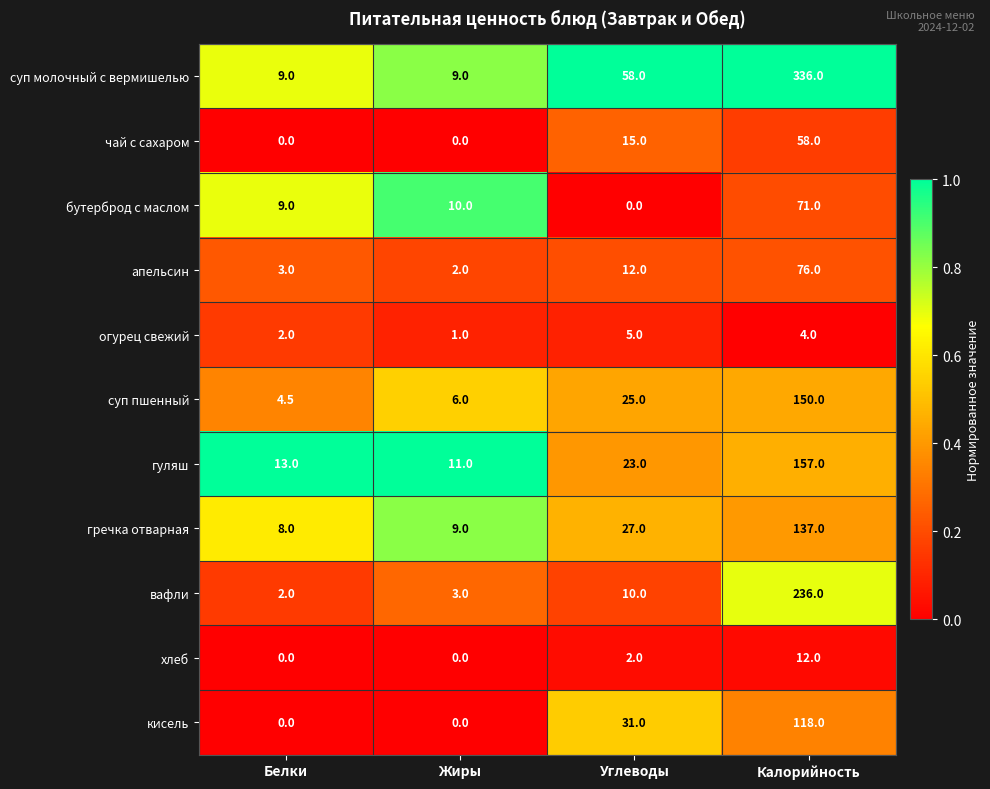

Rank the series at Углеводы from lowest to highest value.

бутерброд с маслом, хлеб, огурец свежий, вафли, апельсин, чай с сахаром, гуляш, суп пшенный, гречка отварная, кисель, суп молочный с вермишелью